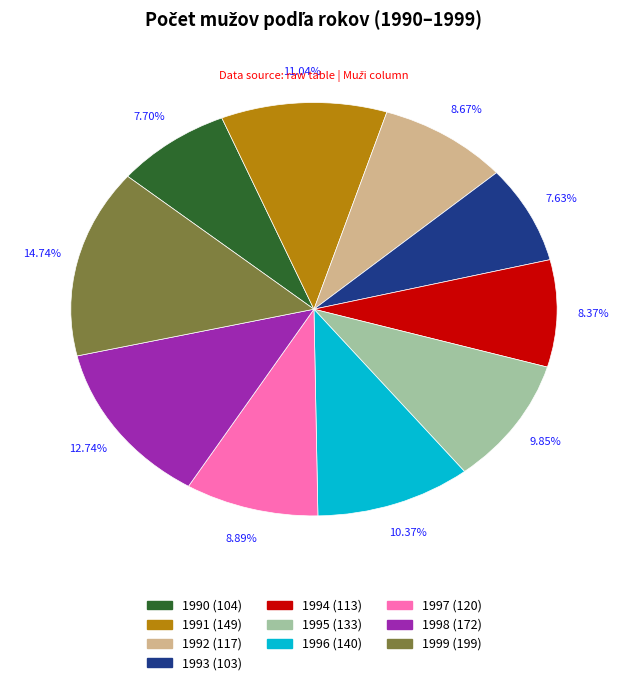

Which has a higher value, 1998 or 1990?

1998